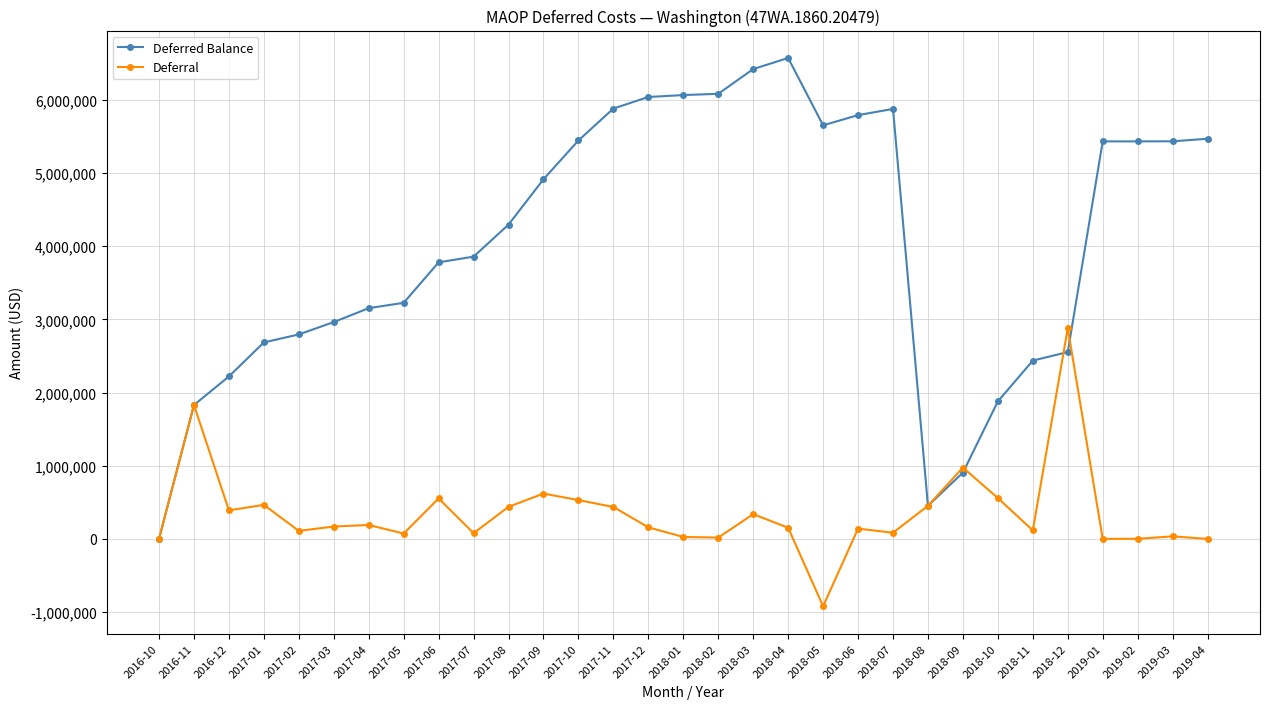

What is the minimum value shown in the chart?

-920500.7